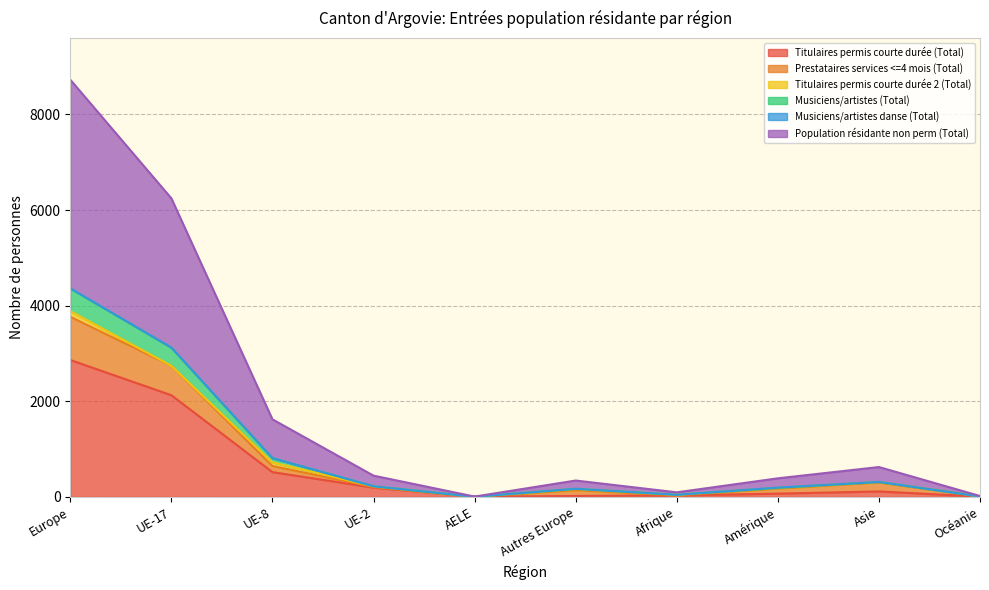

Which category has the highest value in the Titulaires permis courte durée (Total) series?

Europe